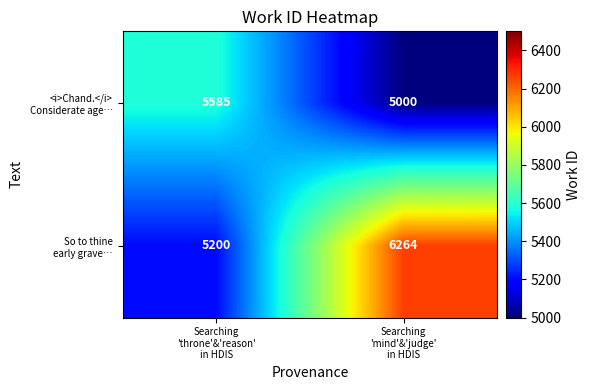

What is the maximum value shown in the chart?

6264